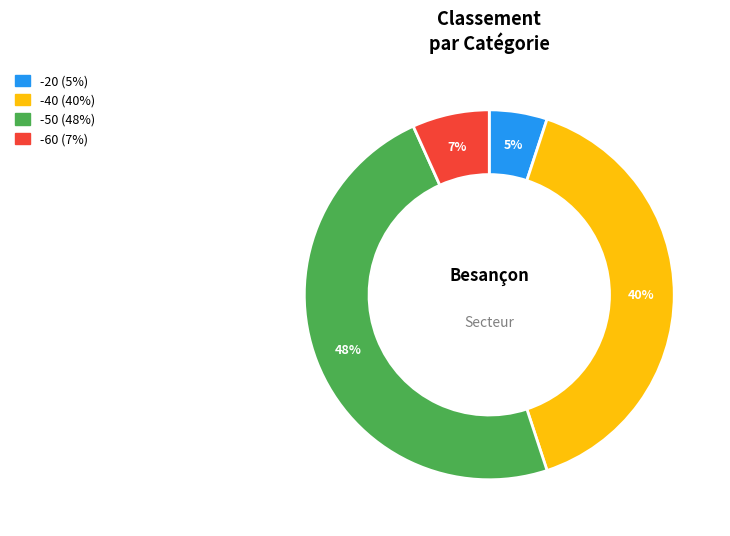

To the nearest percent, what is the difference between the largest and smallest slice percentages?

43%